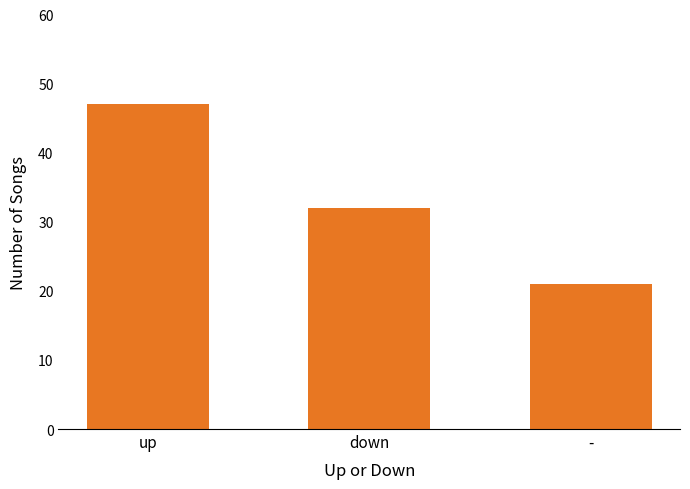

What is the value of the 2nd bar from the left?

32